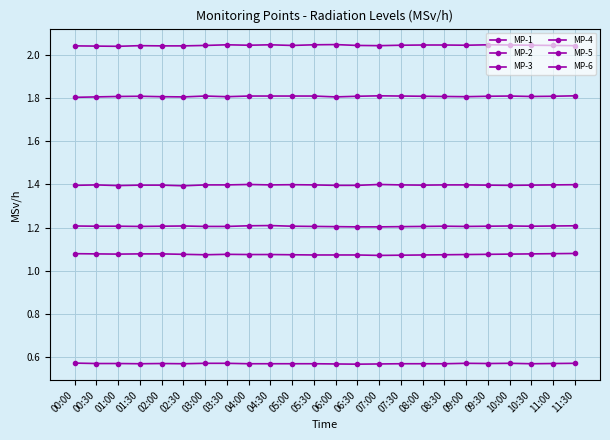

True or false: MP-4 and MP-6 intersect in this chart.

False